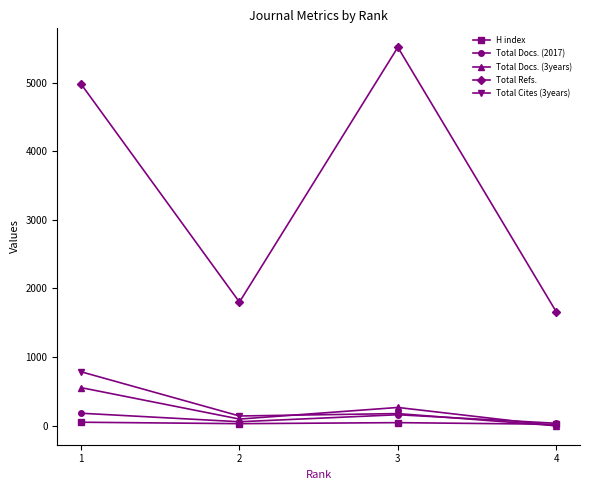

What is the maximum value shown in the chart?

5514